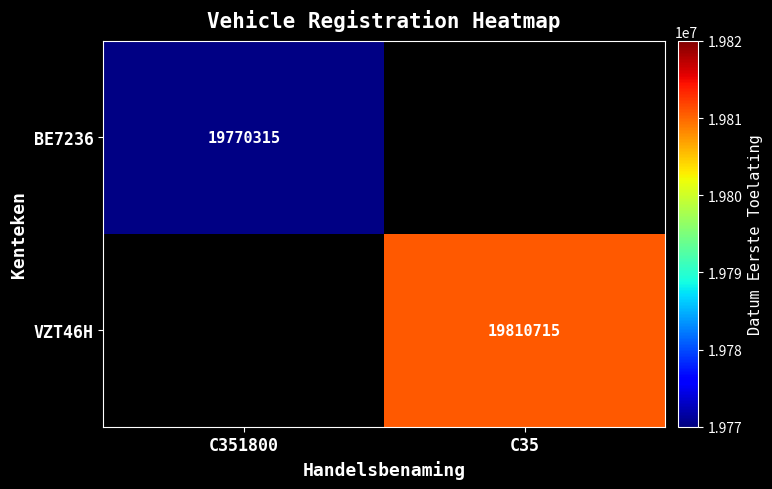

True or false: BE7236 has a value of 19770315 at C351800.

True